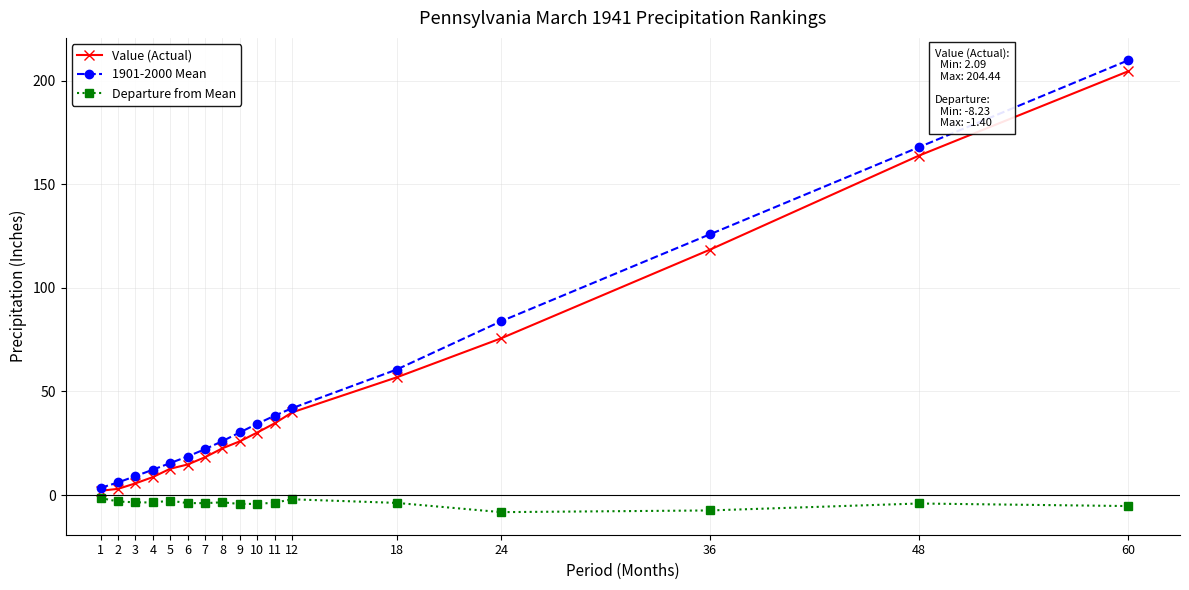

What is the maximum value for Value (Actual)?

204.4